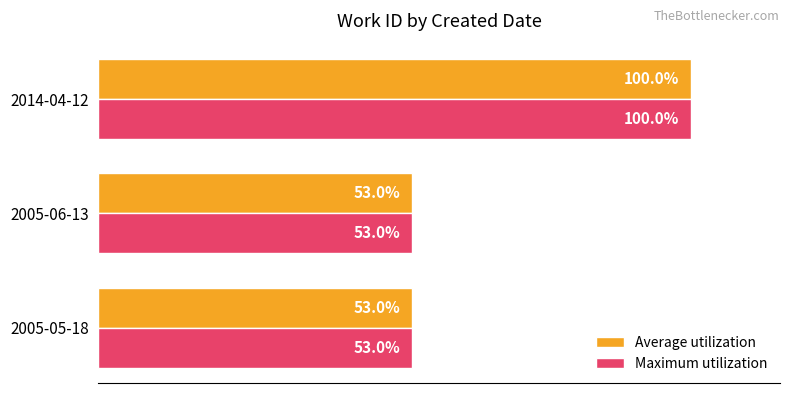

At which category is the sum across all series the highest?

2014-04-12